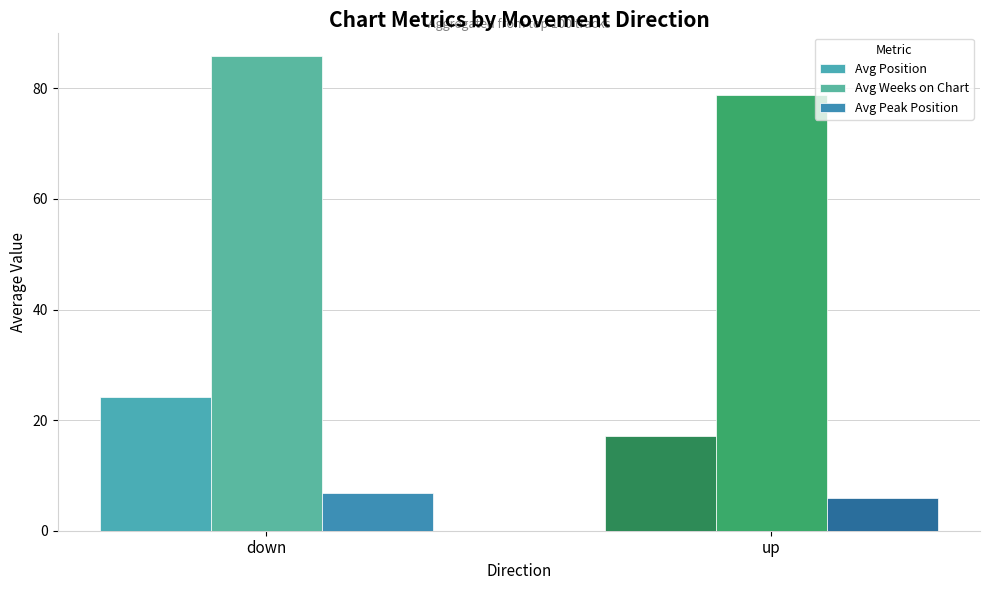

Reading left to right, transcribe all the data shown in this chart.

Avg Position: 24.2	17.2
Avg Weeks on Chart: 85.8	78.8
Avg Peak Position: 6.8	5.9